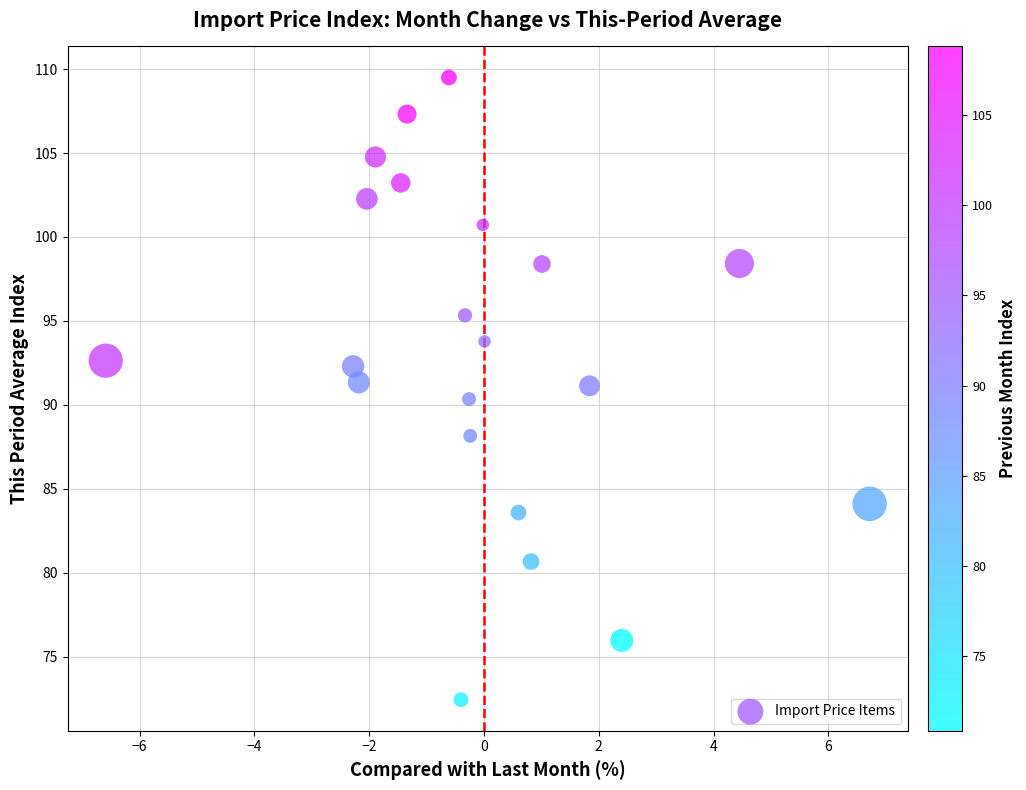

What is the range of Y values (max minus min)?

37.1